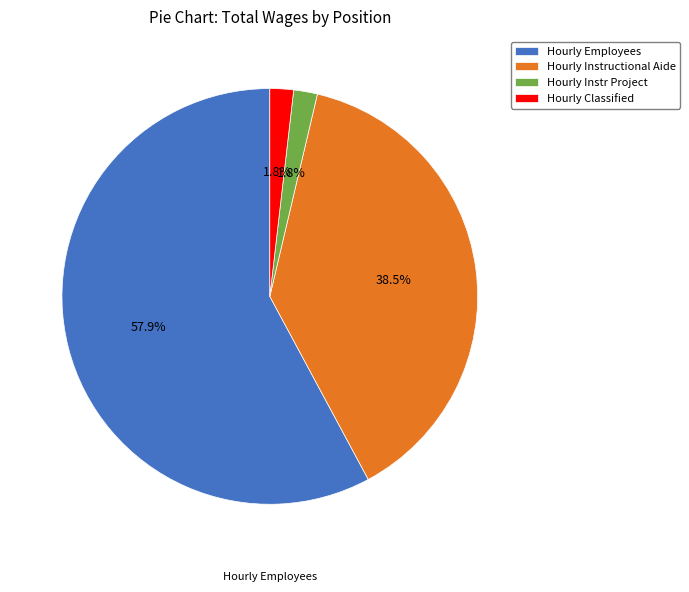

Is there a majority slice in this chart?

Yes